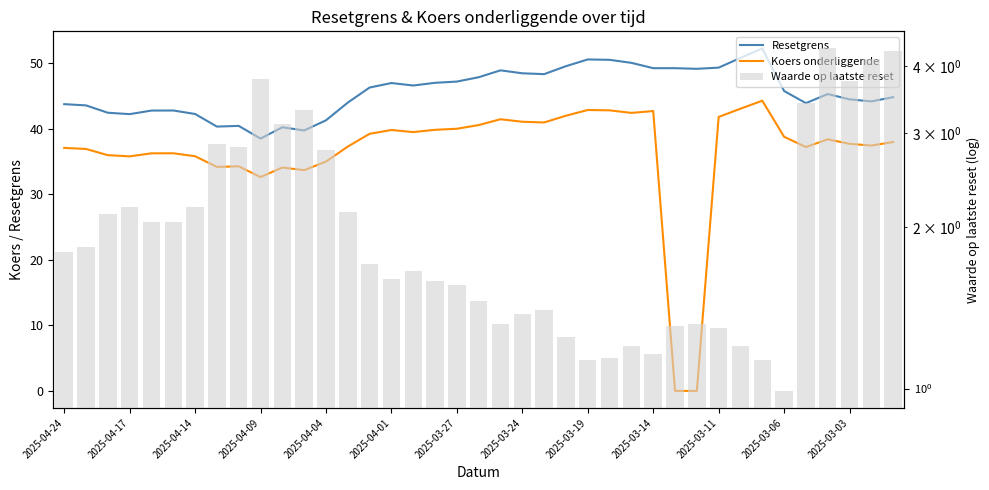

True or false: Resetgrens has a value of 66.9 at 35.

False